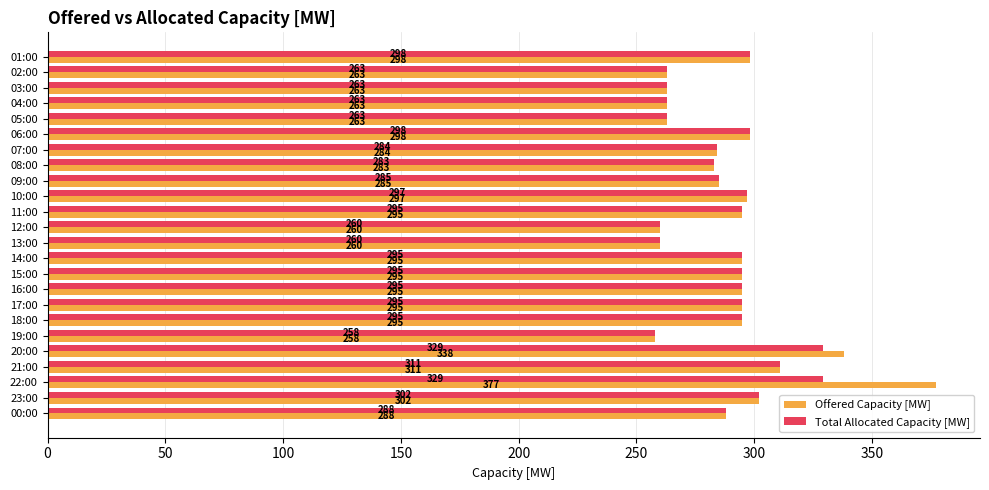

At which label is Offered Capacity [MW] closest to 317?

21:00